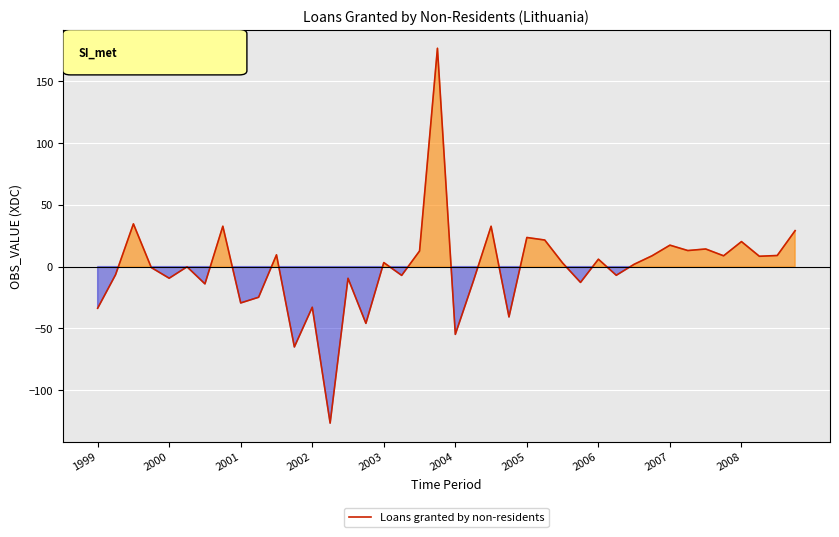

What is the minimum value shown in the chart?

-126.6